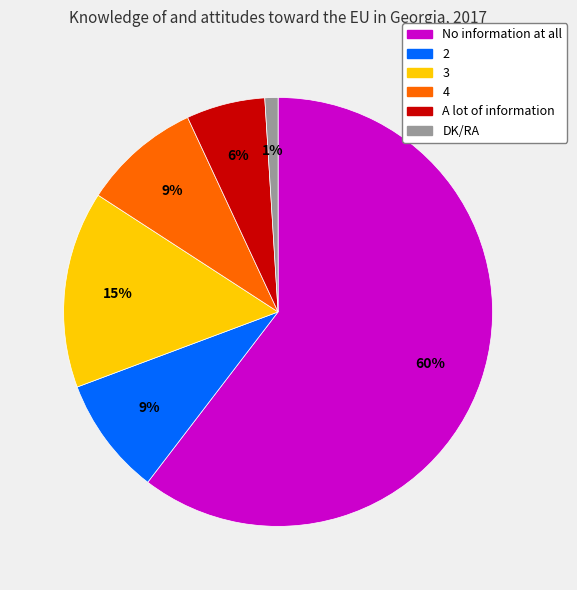

True or false: DK/RA accounts for 10% of the total.

False